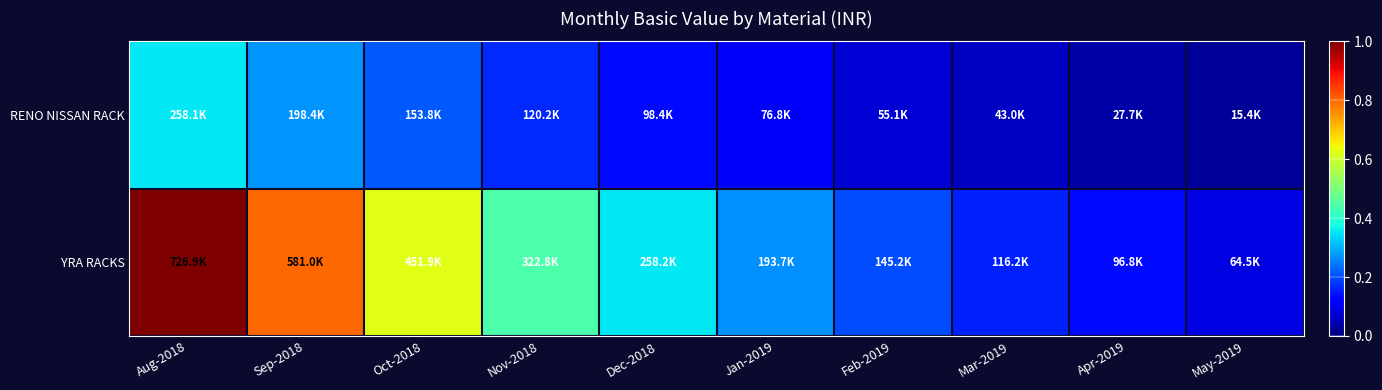

Which series has the widest spread of values?

YRA RACKS